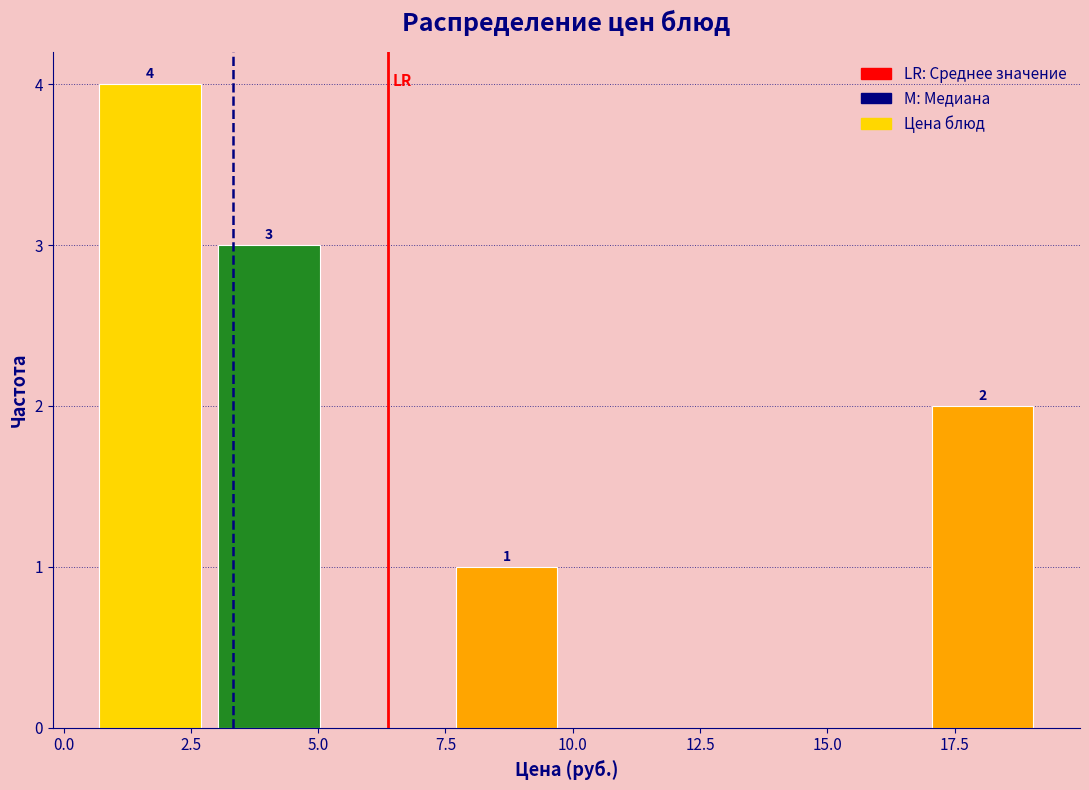

Which range on the x-axis has the tallest bar?

0.5 to 3.0